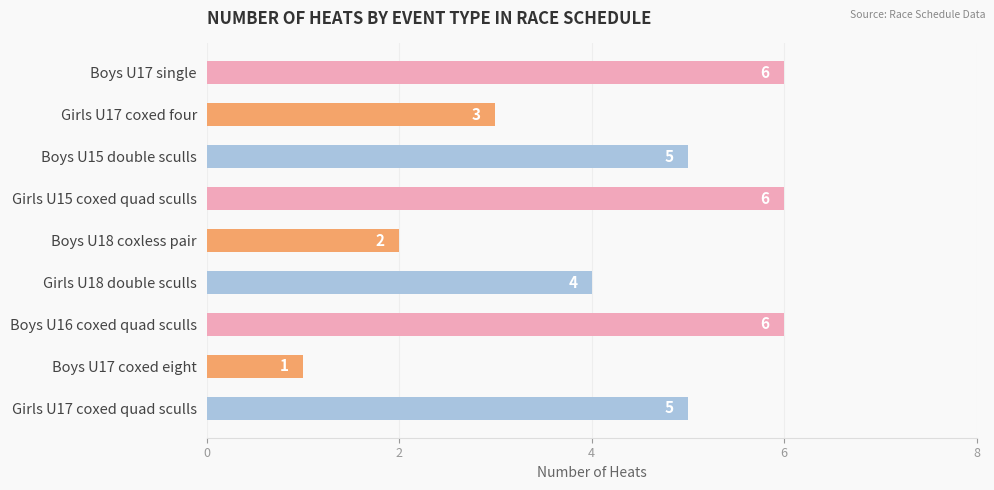

What is the sum of all values?

38